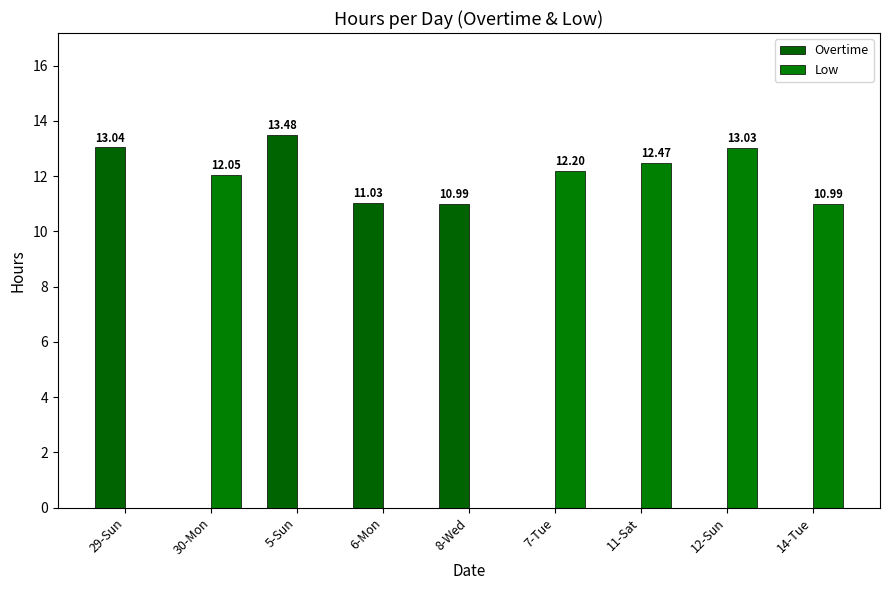

What is the sum of all Low values?

60.7